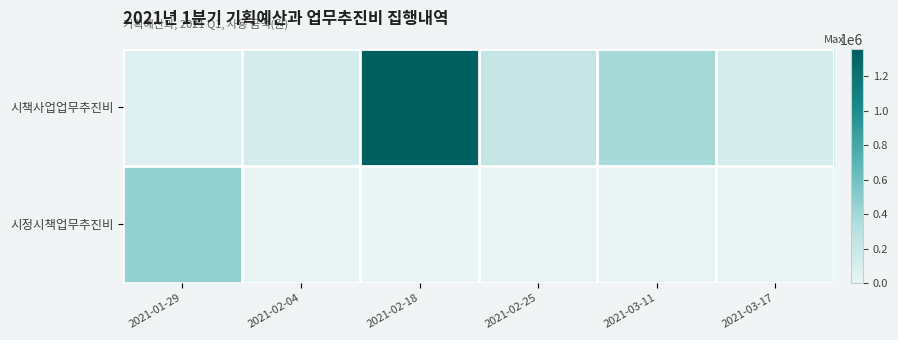

What is the total value across all series at 2021-02-18?

1358000